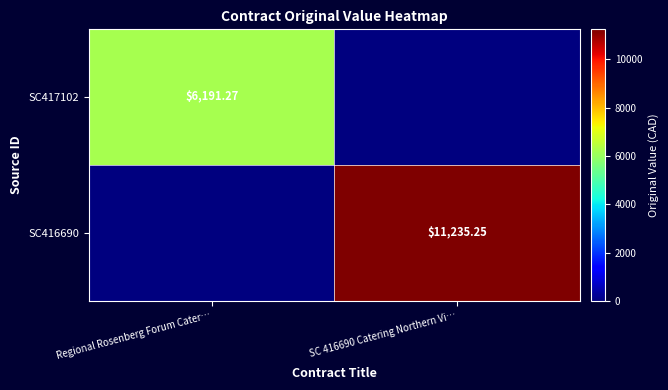

The SC416690 series shows 0.0 at Regional Rosenberg Forum Cater…. True or false?

True